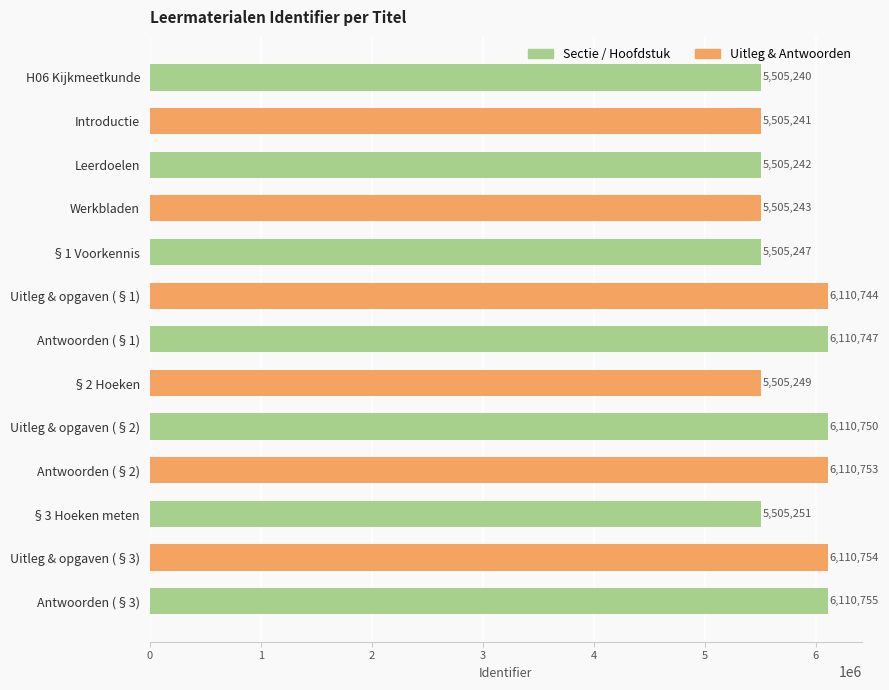

What is the change in value from Introductie to §1 Voorkennis?

+6